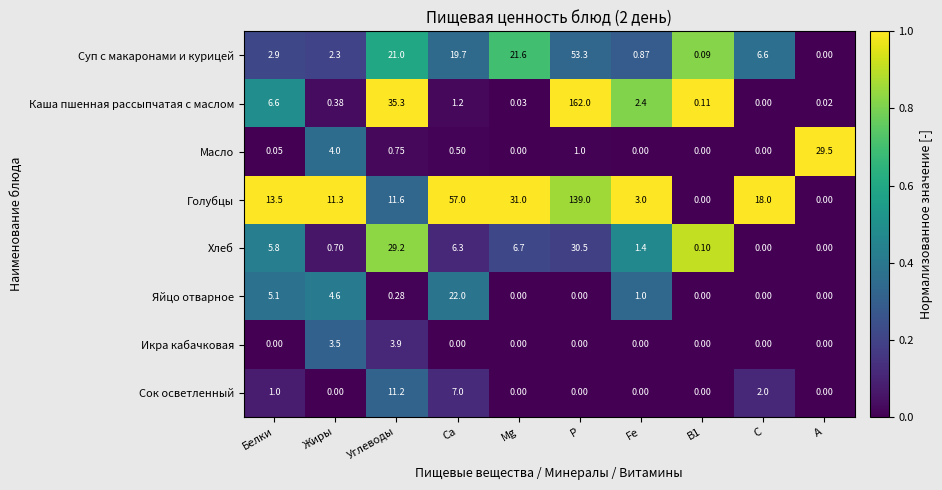

Which category has the highest value across all series?

Р